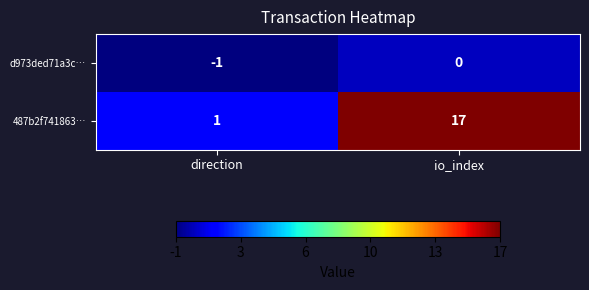

What is the difference between the 487b2f741863… values at direction and io_index?

16